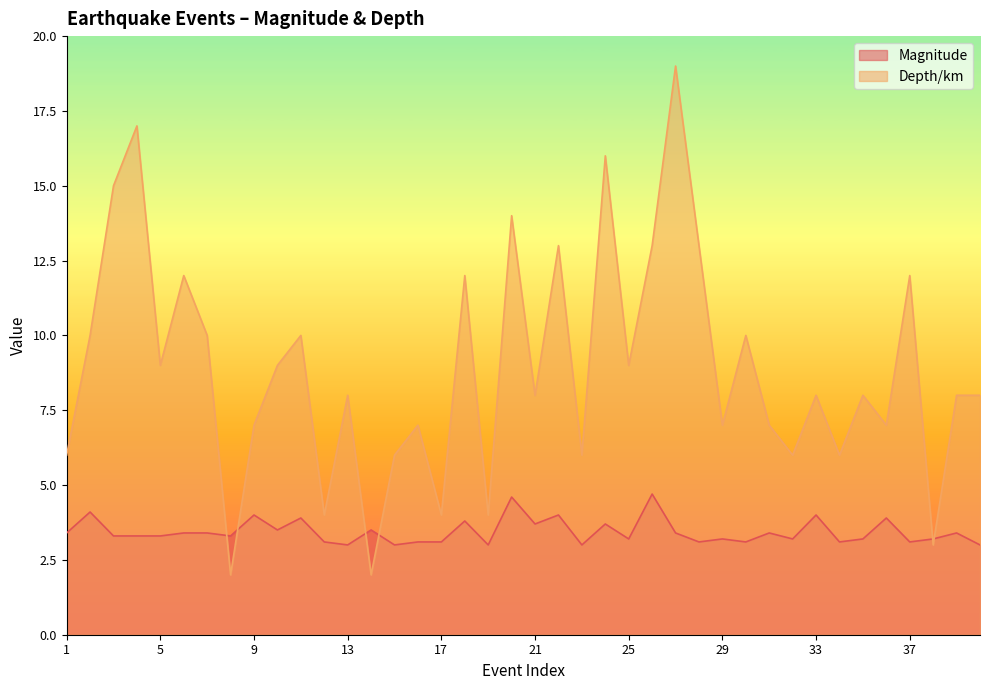

In Magnitude, how many points are lower than both neighbors (excluding endpoints)?

13